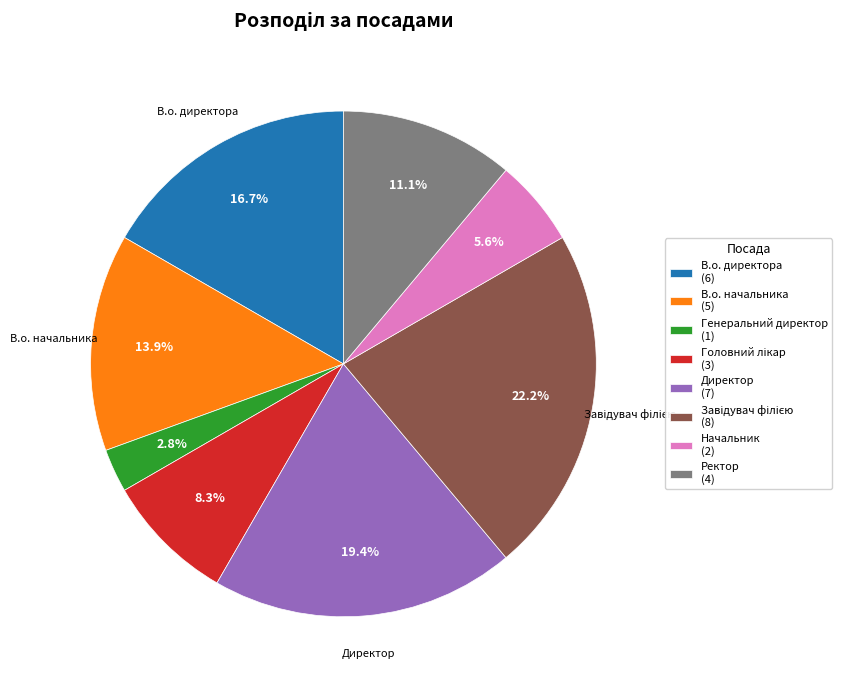

Is there a majority slice in this chart?

No